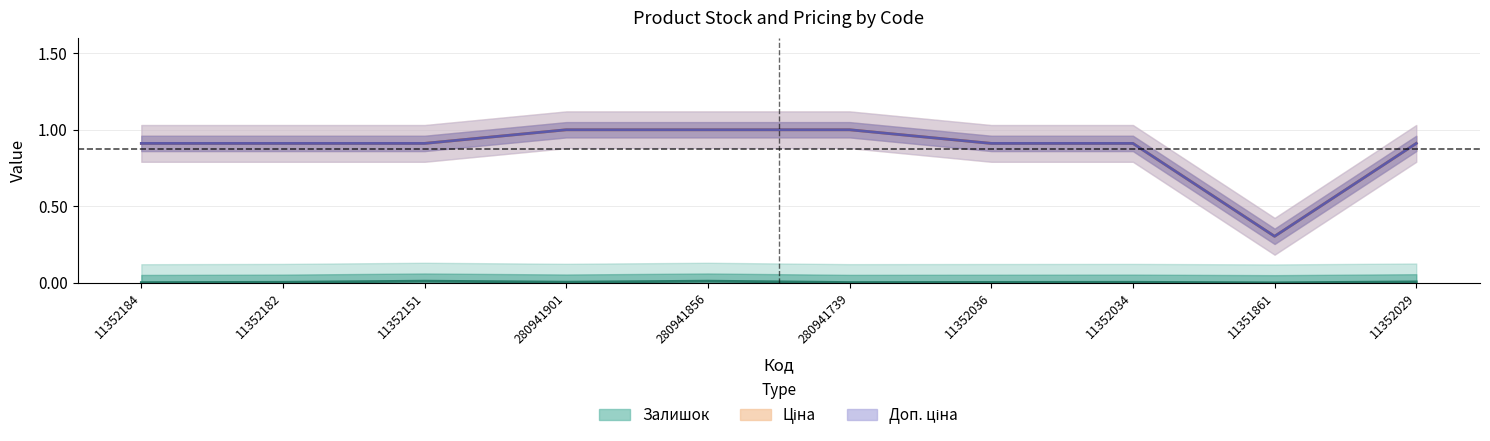

At which category does Залишок reach its first local peak?

11352151